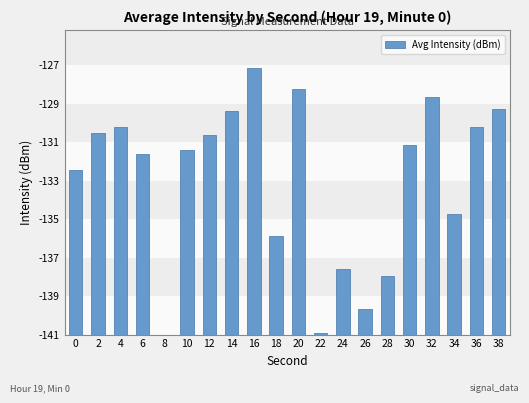

List the labels in order of value, smallest first.

8, 22, 26, 28, 24, 18, 34, 0, 6, 10, 30, 12, 2, 36, 4, 14, 38, 32, 20, 16